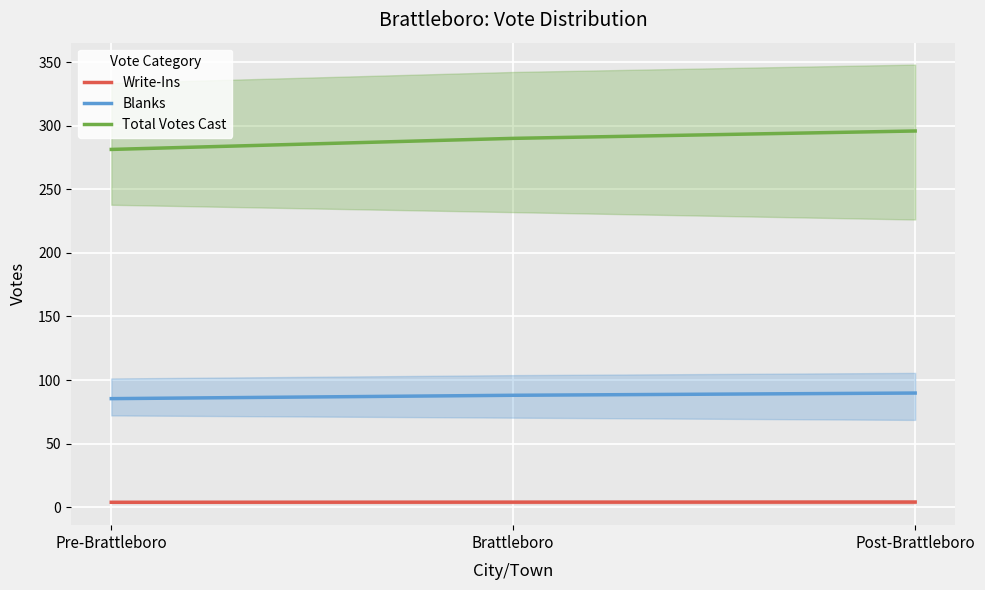

What is the label of the 2nd point from the left?

Brattleboro